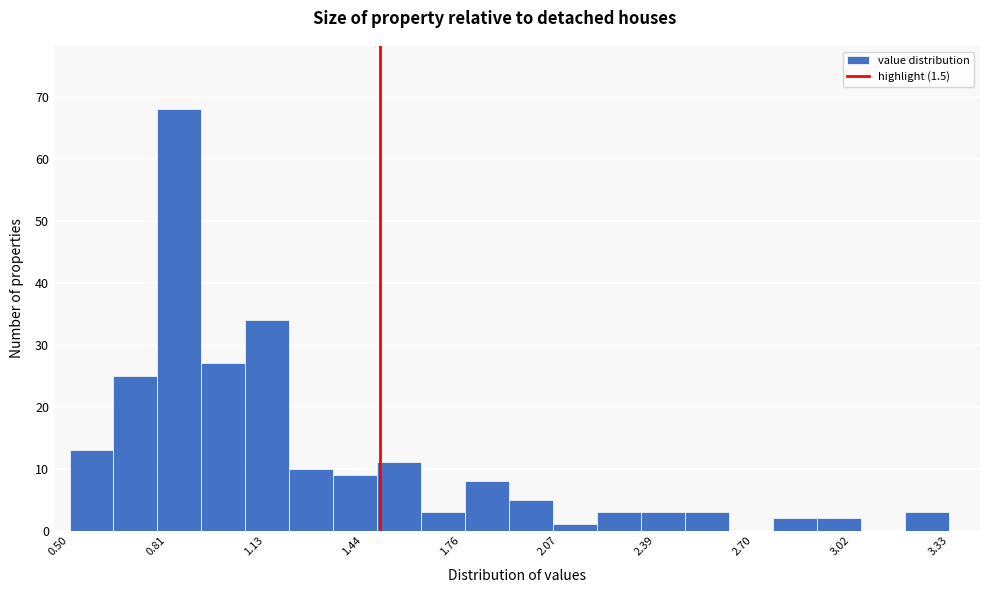

Read against the x-axis, roughly where is the centre of the tallest bar?

0.85